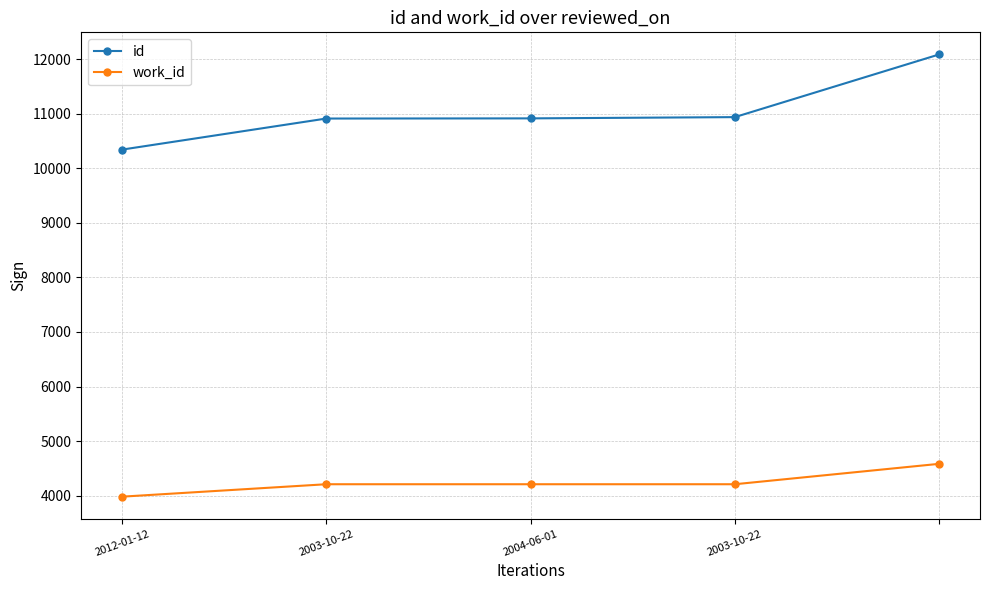

List the series in order of their peak value, highest first.

id, work_id